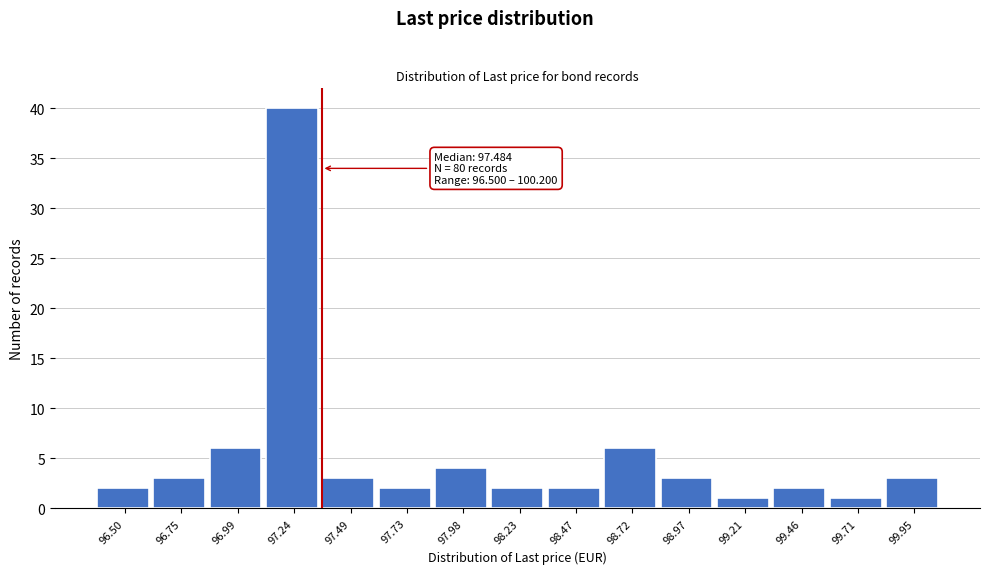

Reading left to right, extract all data points from this chart.

96.50=2	96.75=3	96.99=6	97.24=40	97.49=3	97.73=2	97.98=4	98.23=2	98.47=2	98.72=6	98.97=3	99.21=1	99.46=2	99.71=1	99.95=3